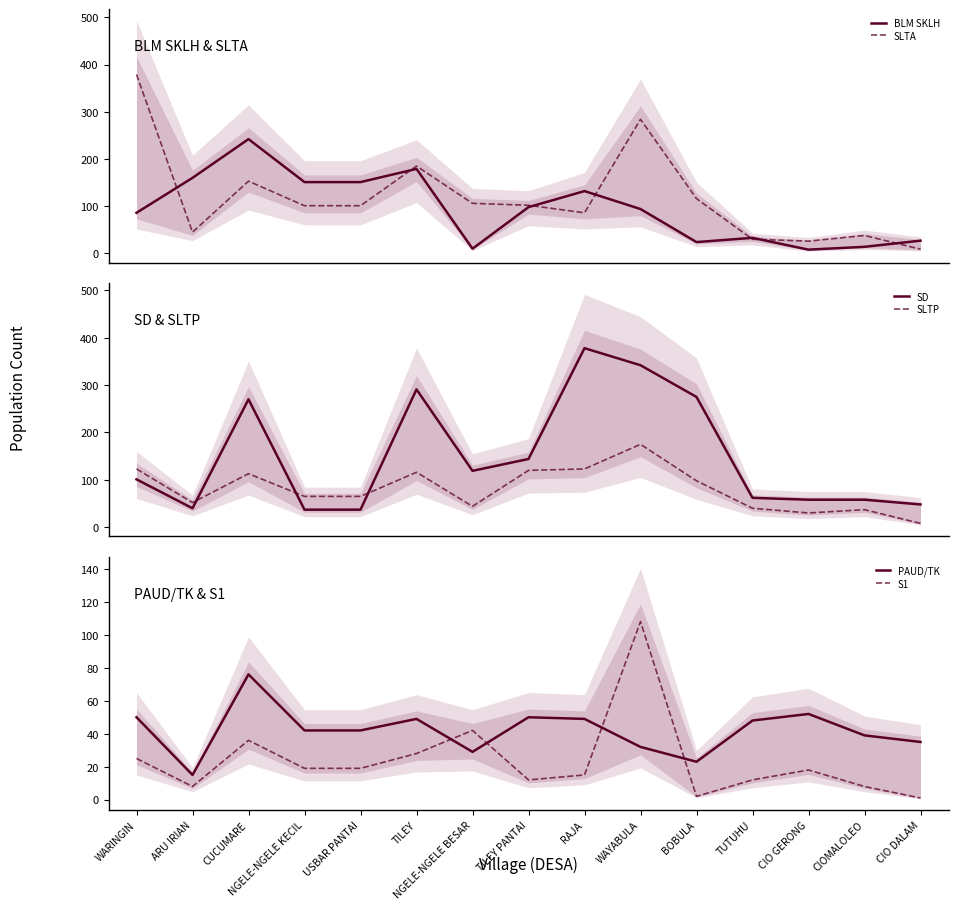

Which series has the widest spread of values?

SLTA